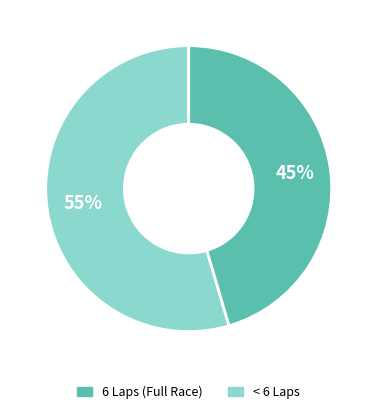

Does any single category account for the majority?

Yes